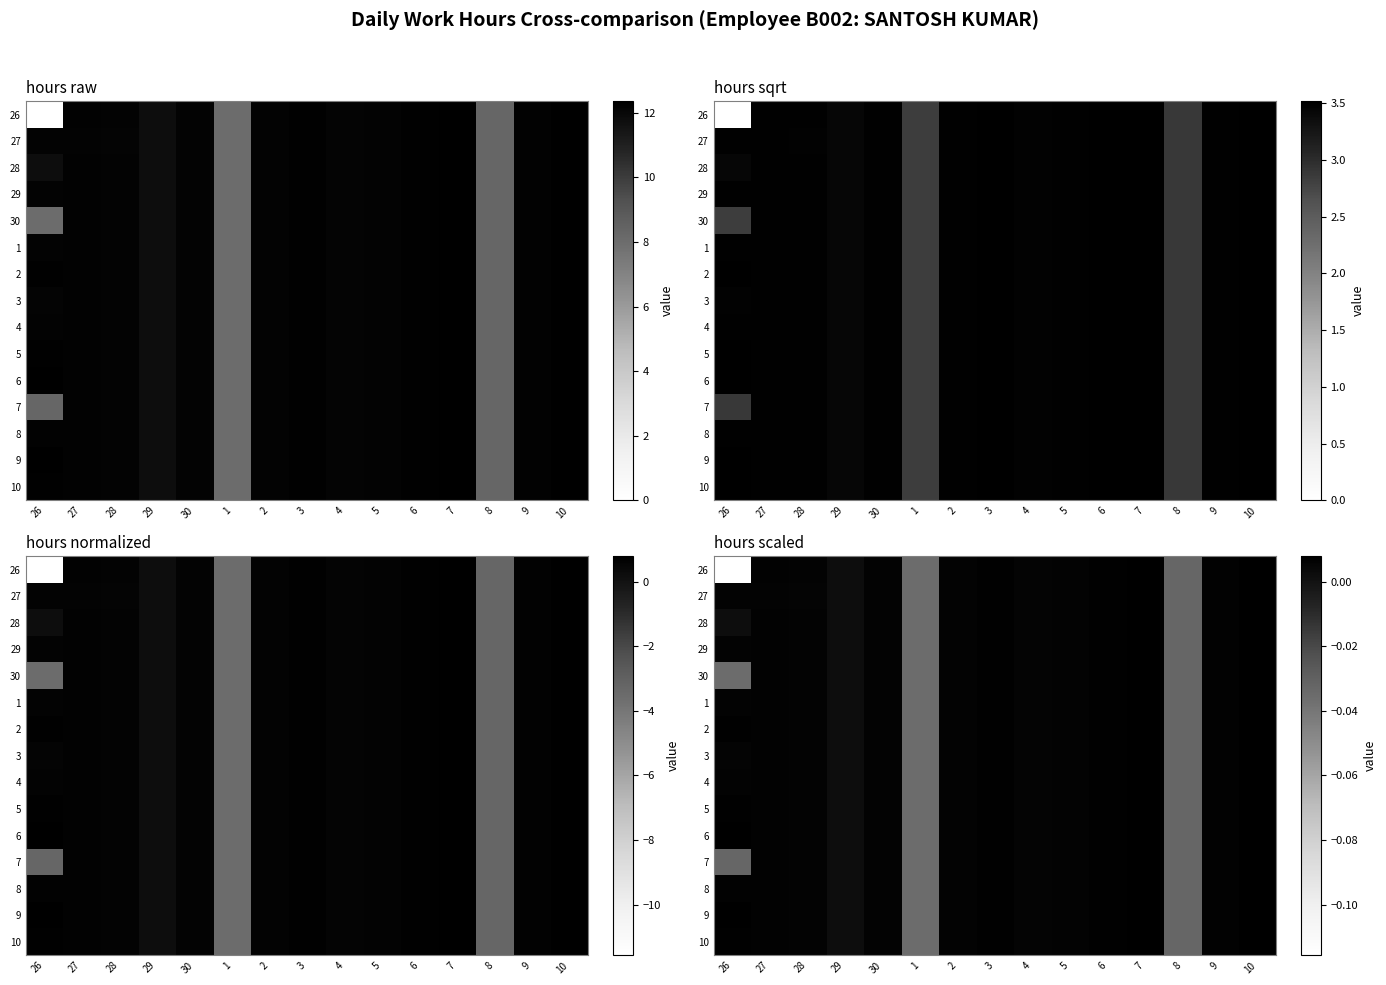

Is it true that 7 equals 0.0 at 5?

False